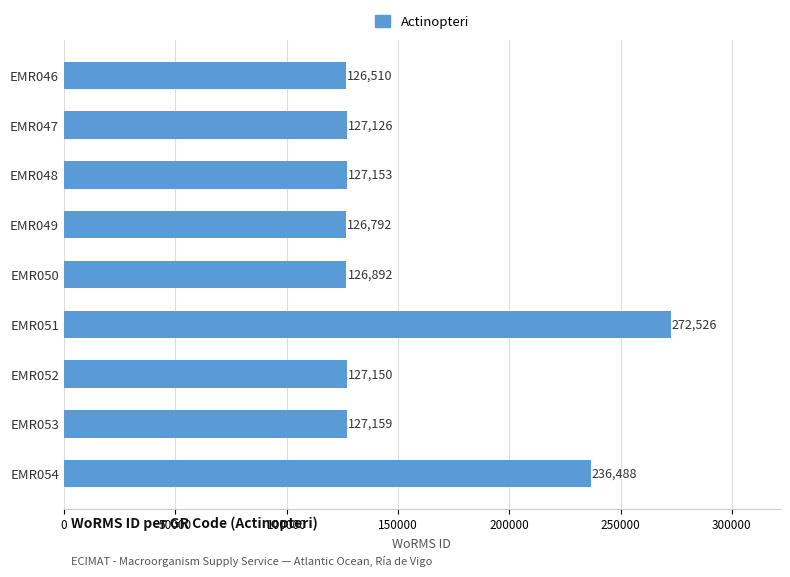

What is the average value?

155311